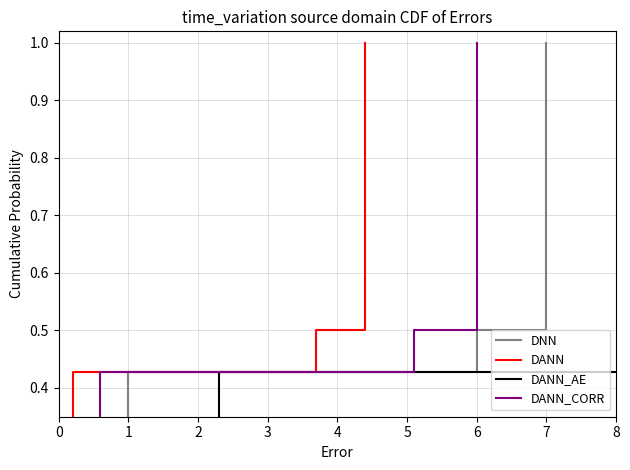

True or false: DANN_AE has more than 0 interior local peaks.

False